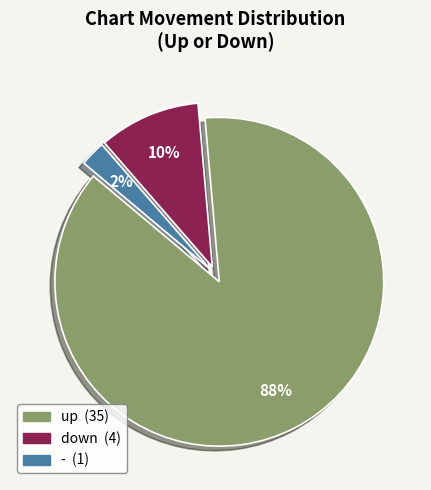

The down slice represents 10% of the pie. True or false?

True